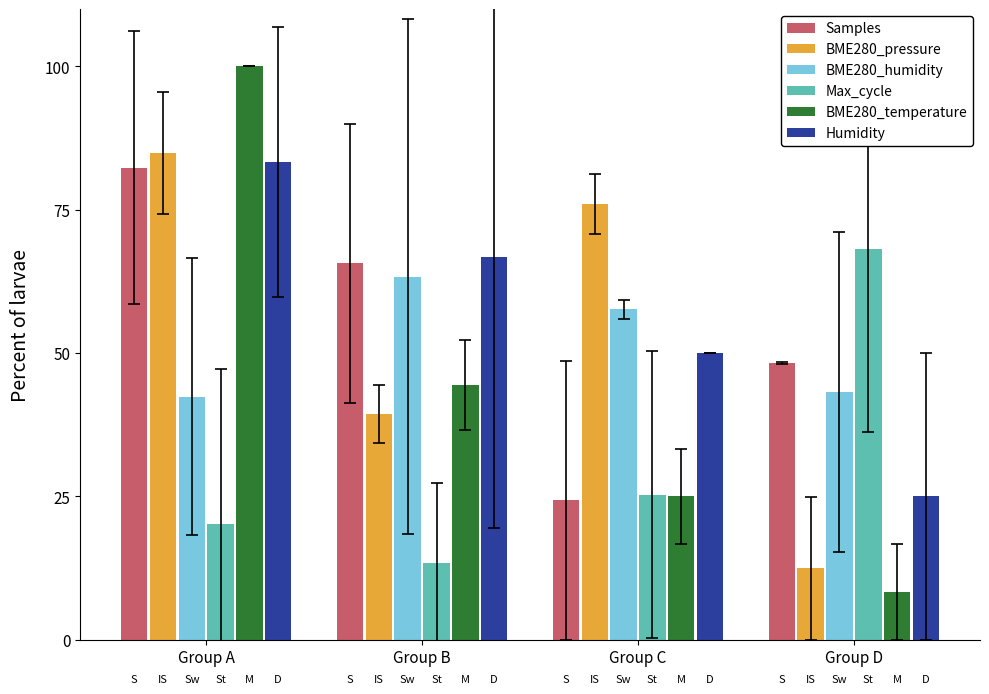

Reading left to right, what are all the values shown in this chart?

Samples: Group A=82.3	Group B=65.6	Group C=24.3	Group D=48.3
BME280_pressure: Group A=84.9	Group B=39.3	Group C=76.0	Group D=12.5
BME280_humidity: Group A=42.4	Group B=63.3	Group C=57.6	Group D=43.2
Max_cycle: Group A=20.1	Group B=13.4	Group C=25.3	Group D=68.1
BME280_temperature: Group A=100.0	Group B=44.4	Group C=25.0	Group D=8.3
Humidity: Group A=83.3	Group B=66.7	Group C=50.0	Group D=25.0